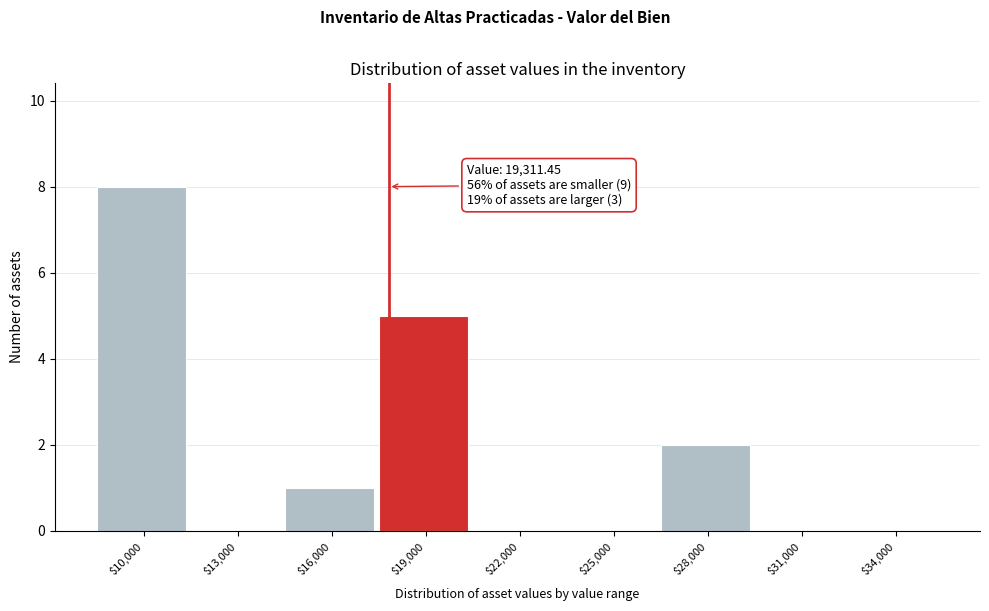

What is the greatest value displayed?

8